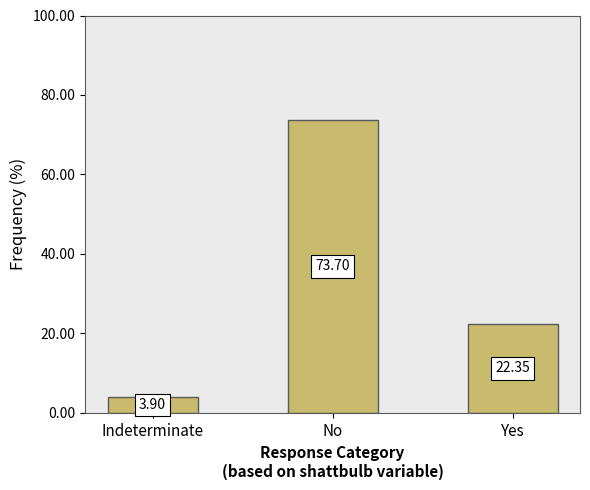

True or false: the data shows 35.4 at Yes.

False